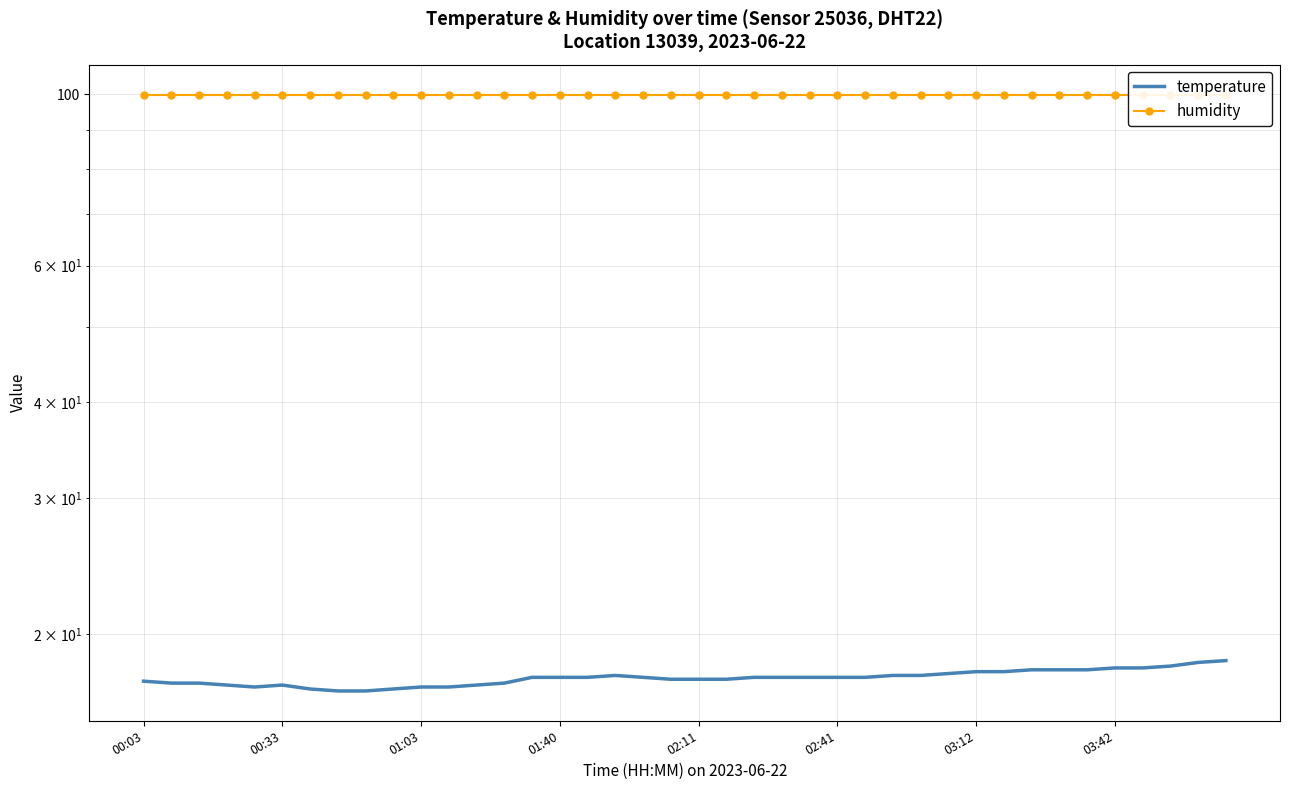

Rank the series by their maximum value, from highest to lowest.

humidity, temperature